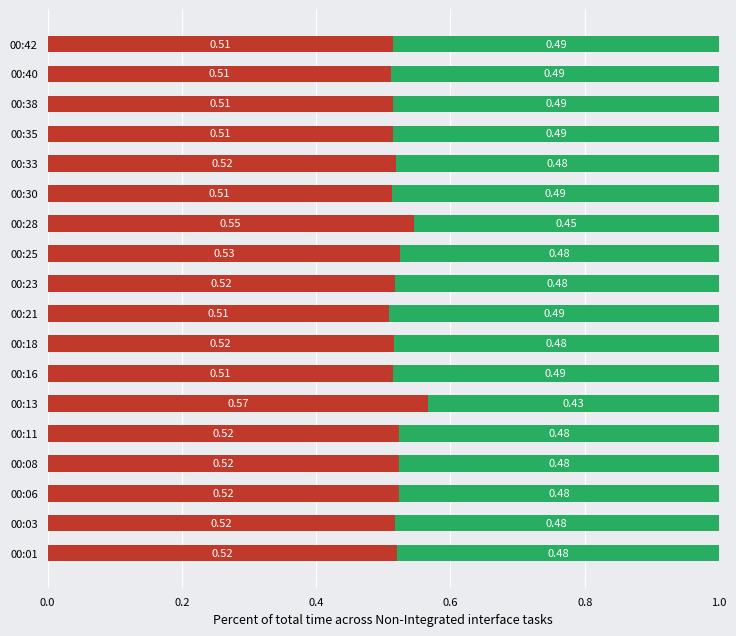

What is the total value across all series at 00:13?

1.0